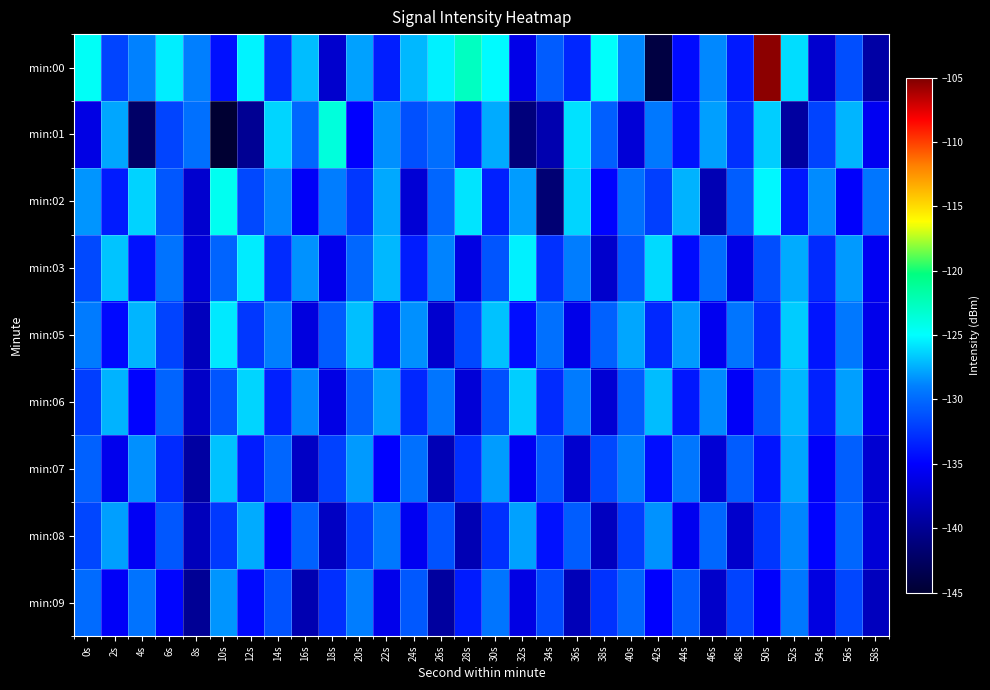

What is the total value across all series at 14s?

-1179.4